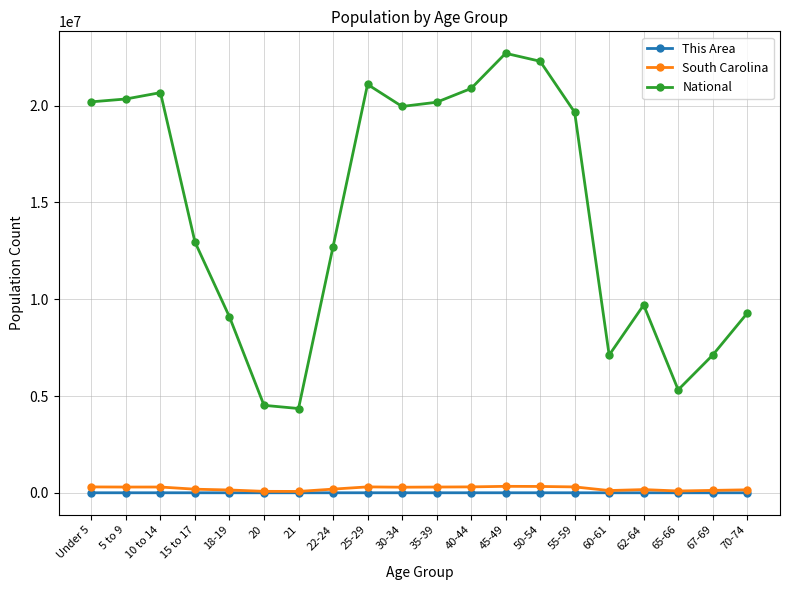

What is the average value of the This Area series?

61